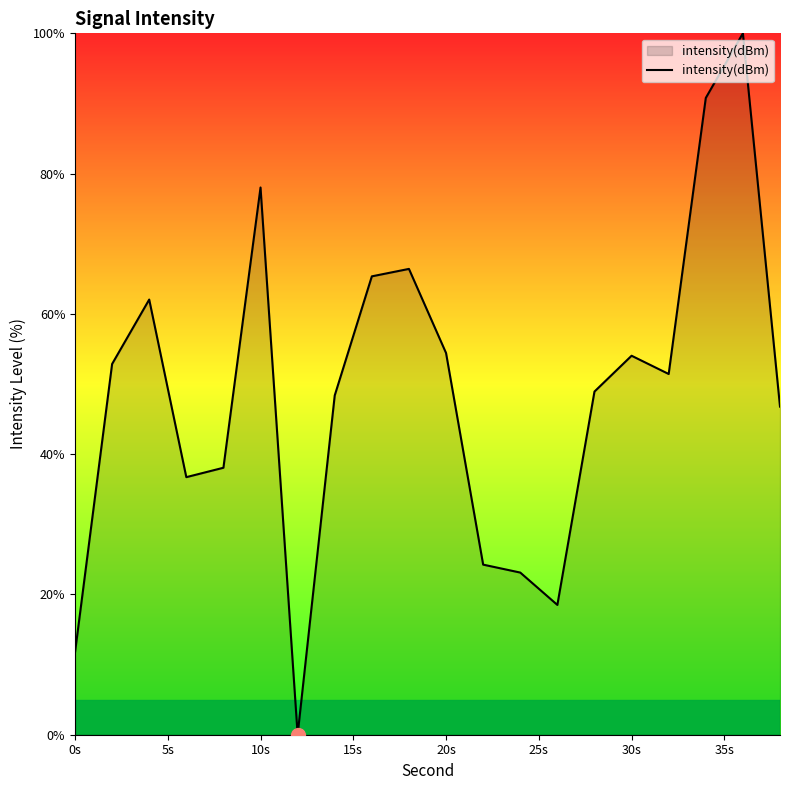

What is the maximum value shown in the chart?

100.0